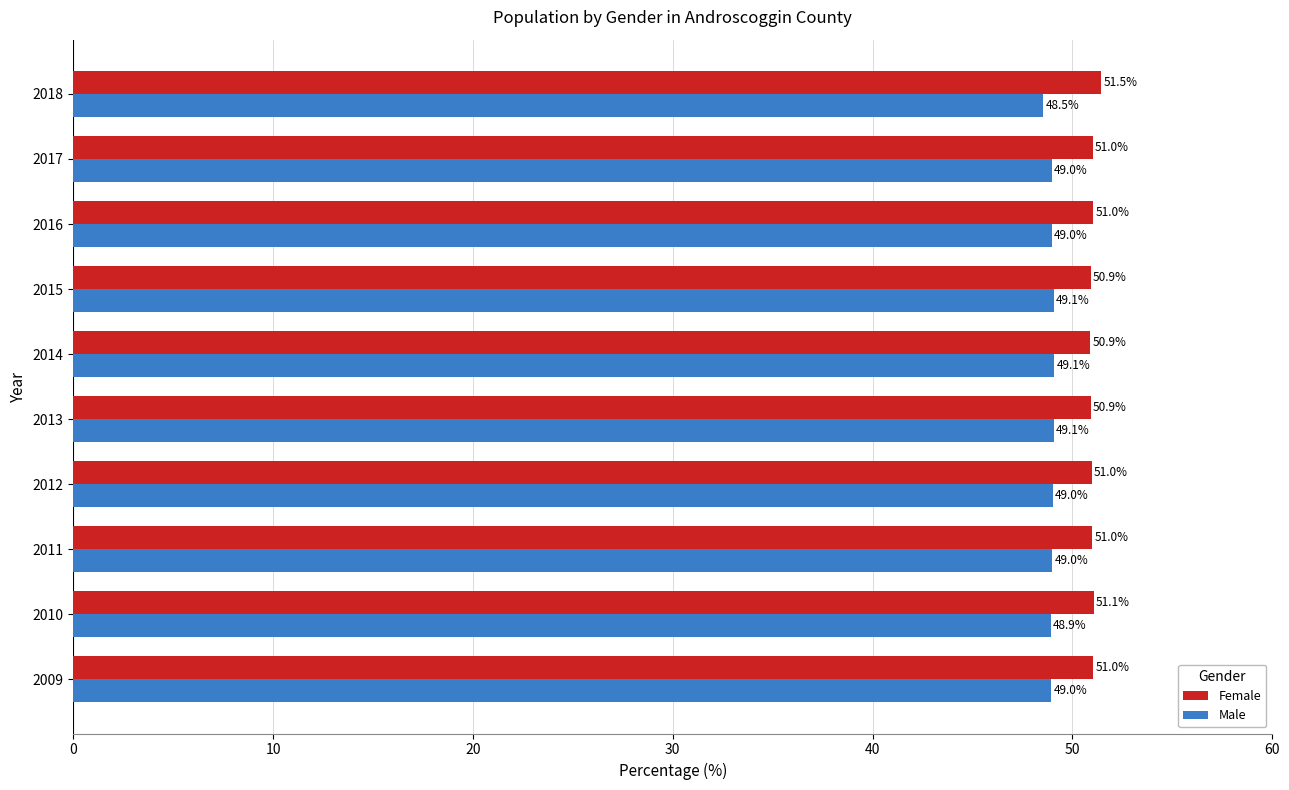

At 2018, list the series in order from largest to smallest.

Female, Male